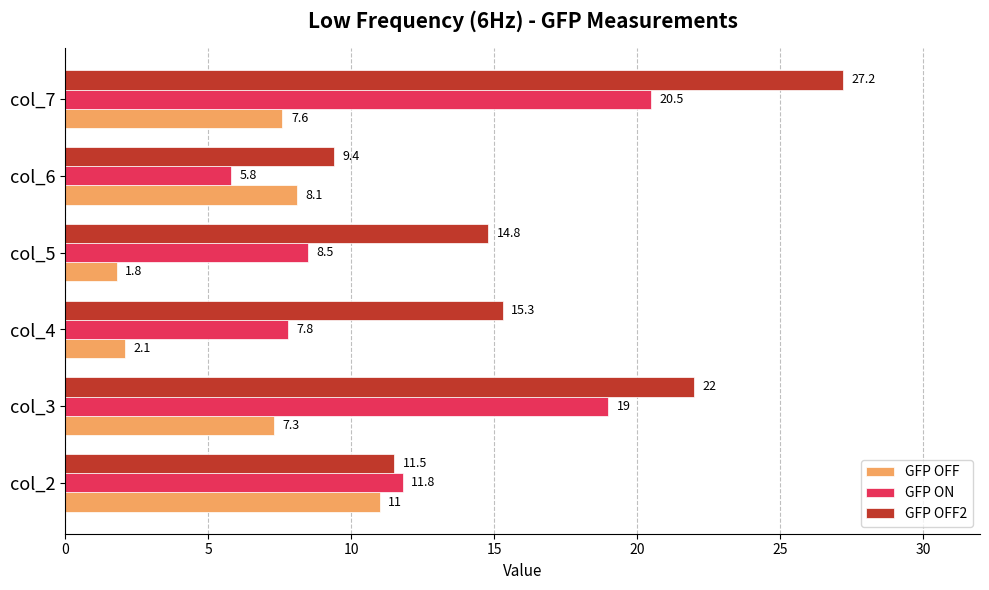

What is the spread (max minus min) of values at col_5?

13.0